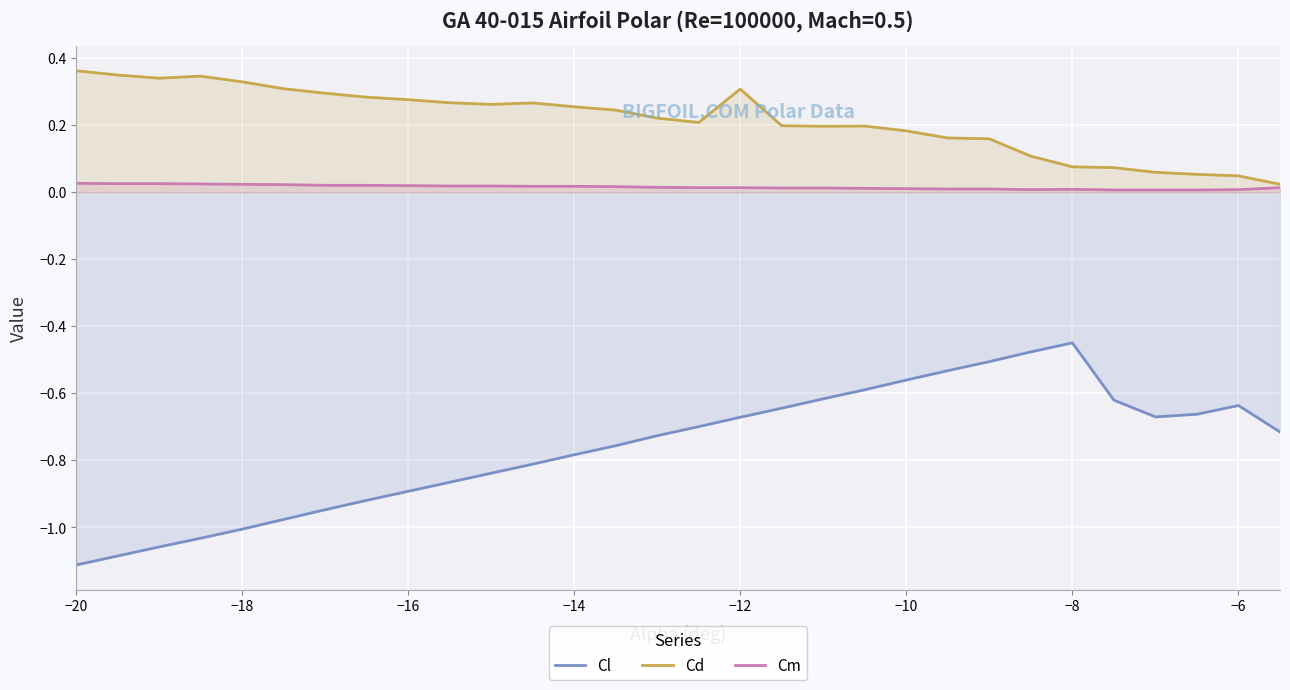

True or false: Cm and Cl intersect in this chart.

False